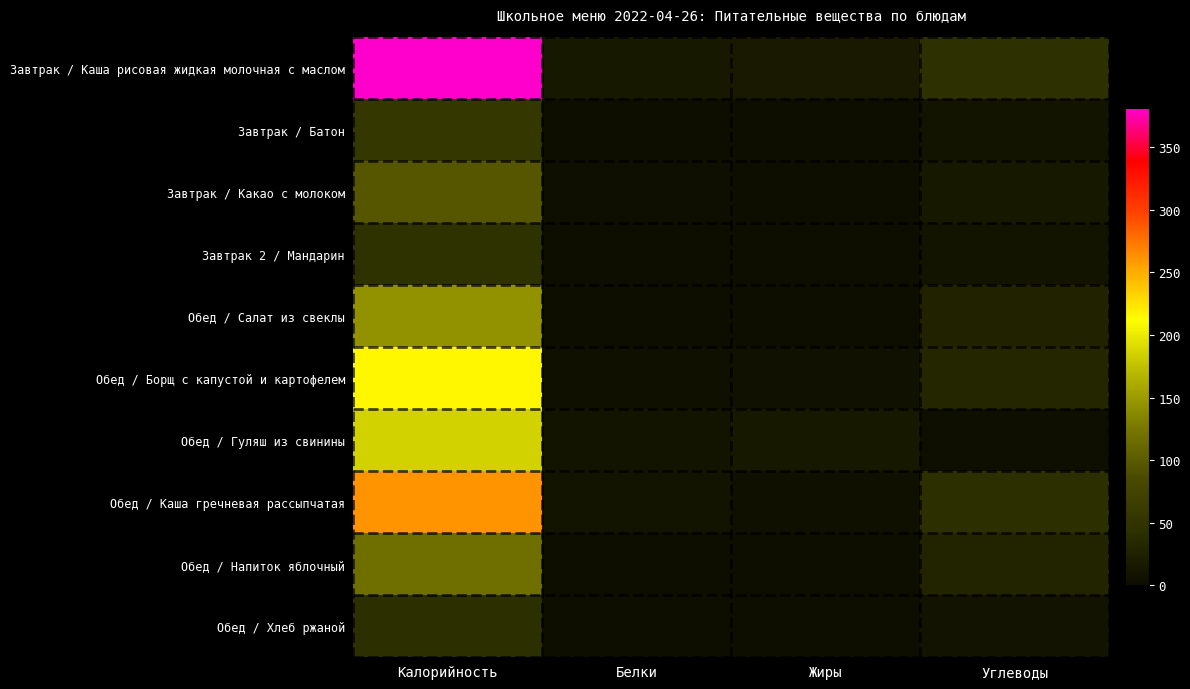

What is the total value across all series at Жиры?

48.1